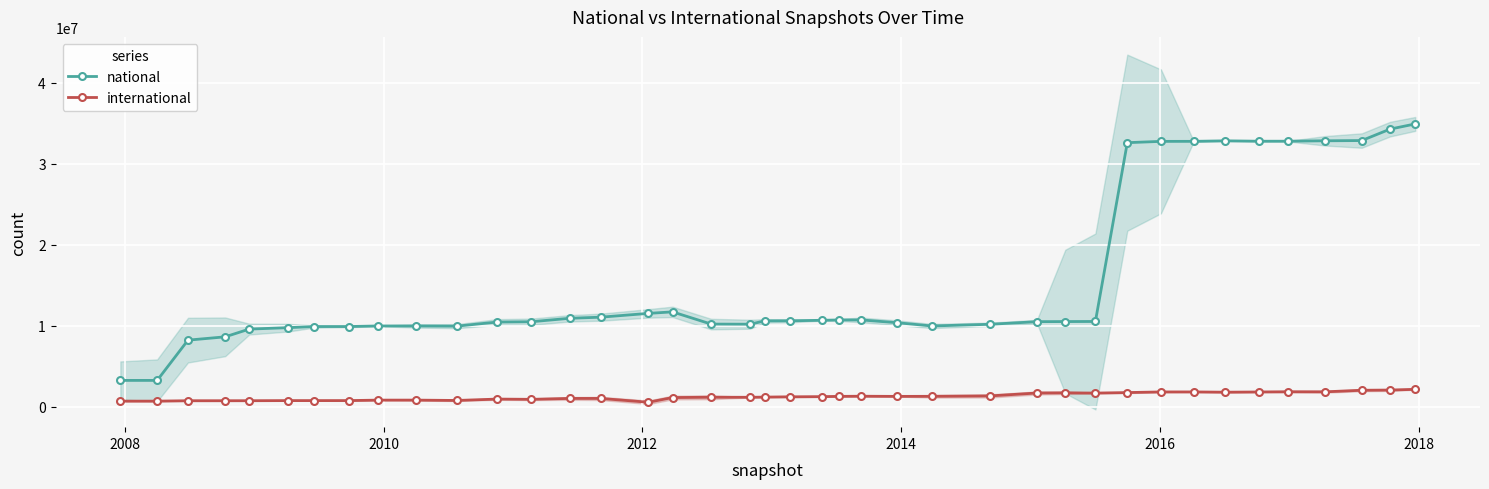

What is the value of the national point at the 11th from the left?

9972812